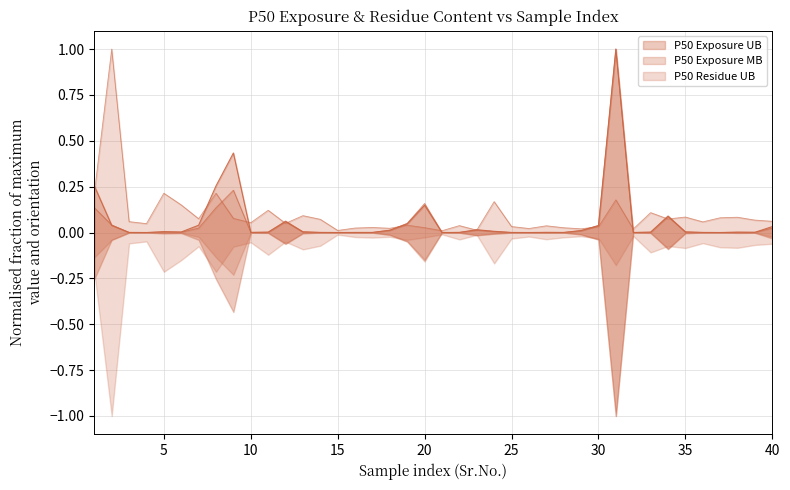

Rank the categories by P50 Exposure MB value from highest to lowest.

31, 9, 20, 1, 8, 34, 12, 19, 2, 30, 7, 40, 23, 18, 29, 24, 13, 35, 5, 33, 38, 6, 11, 39, 27, 10, 22, 16, 17, 36, 28, 14, 3, 32, 25, 21, 37, 4, 26, 15